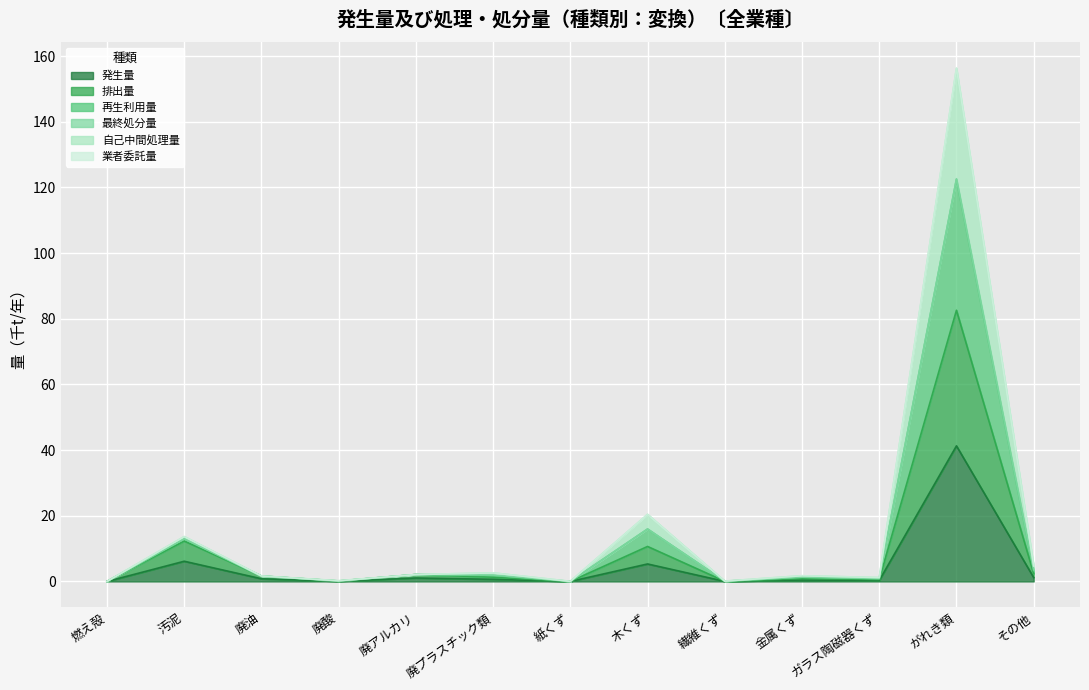

What value does the 排出量 series have at 汚泥?

12.3